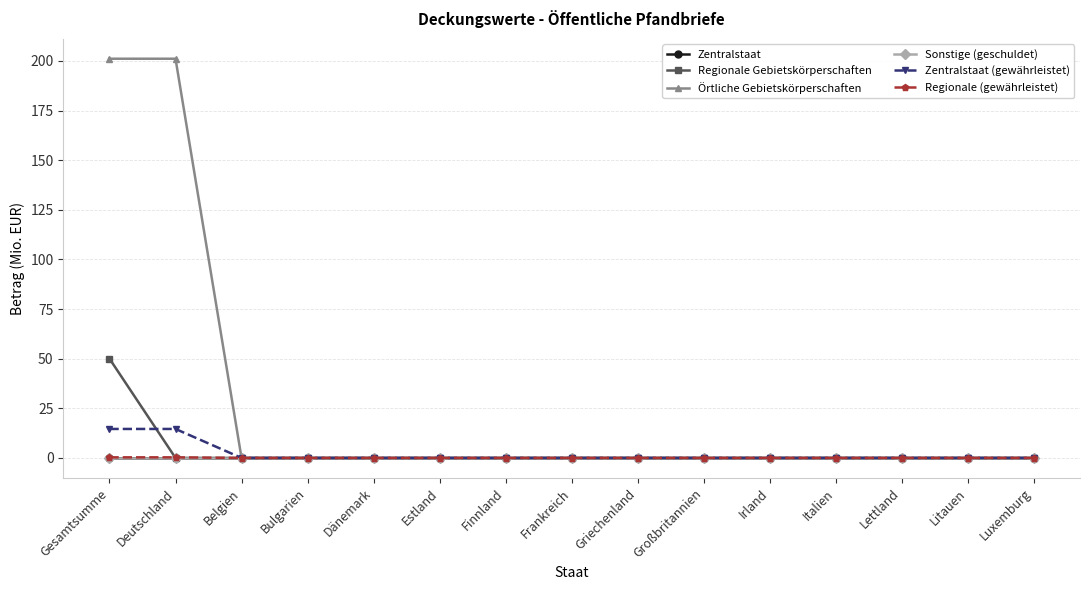

At which label is Sonstige (geschuldet) closest to 0?

Gesamtsumme